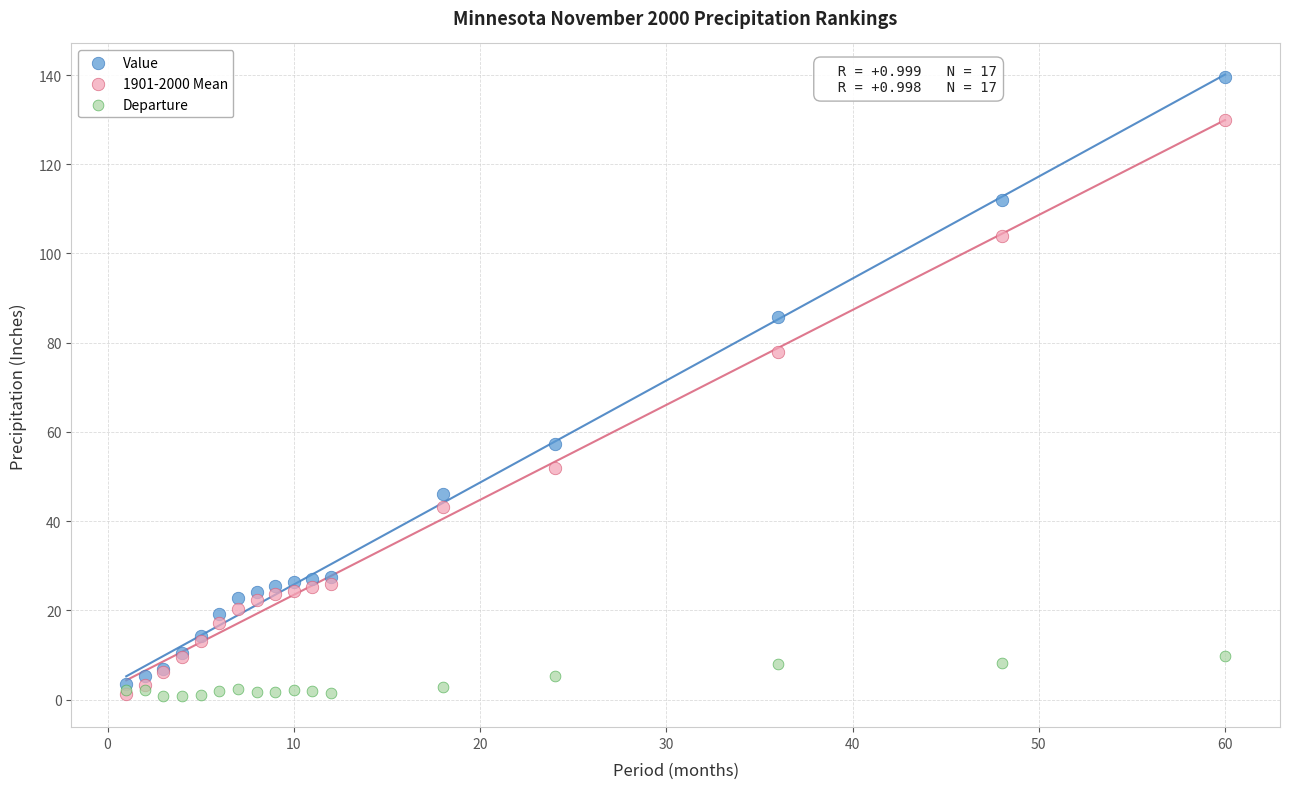

In the Value series, what Y value is closest to 71?

57.3